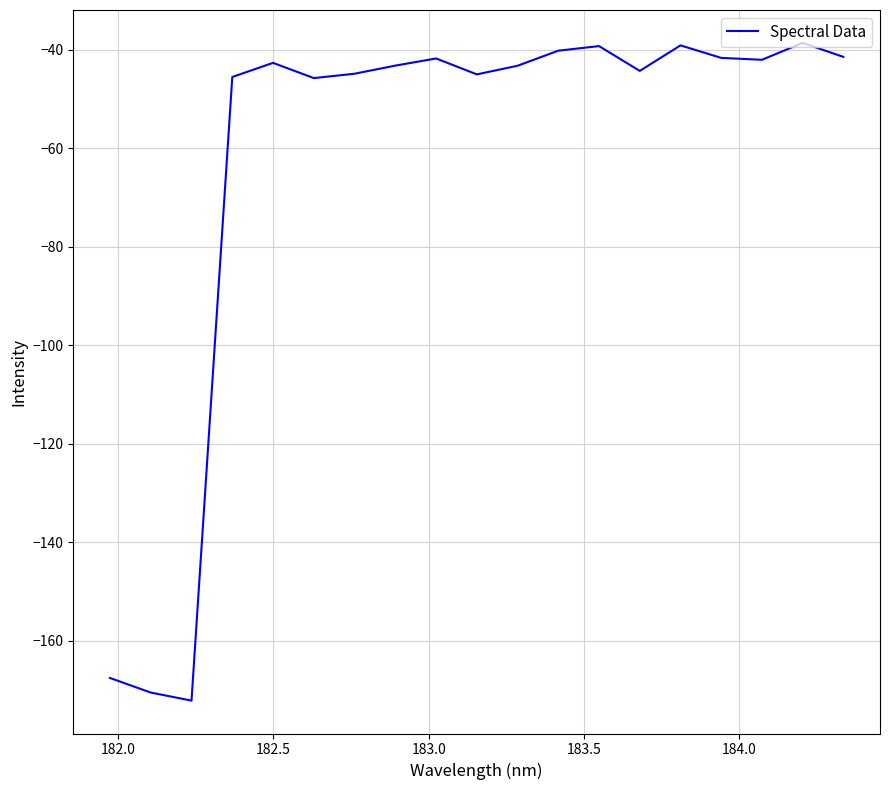

What is the minimum value shown in the chart?

-172.1